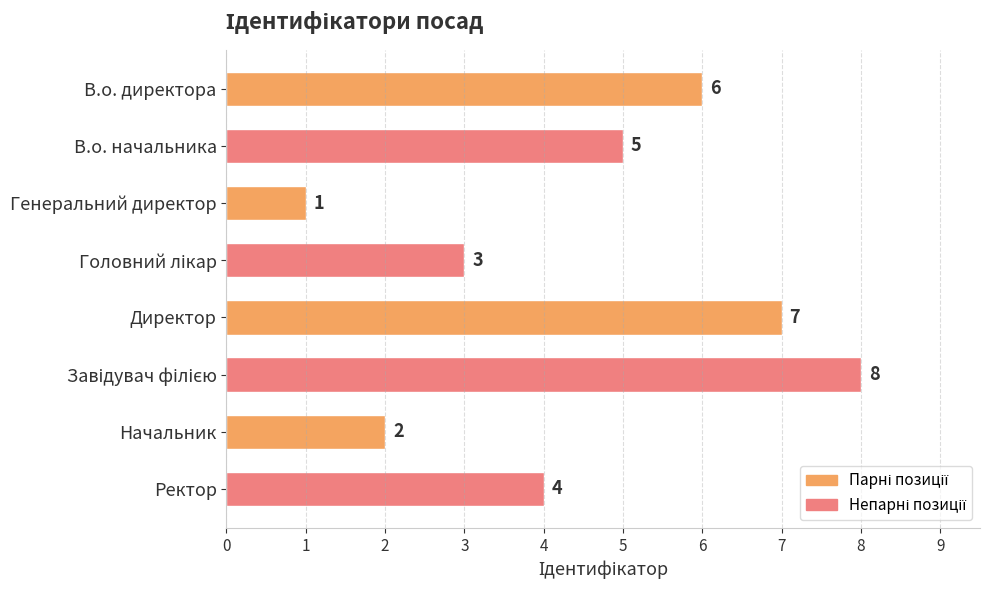

Are the bars horizontal?

Yes